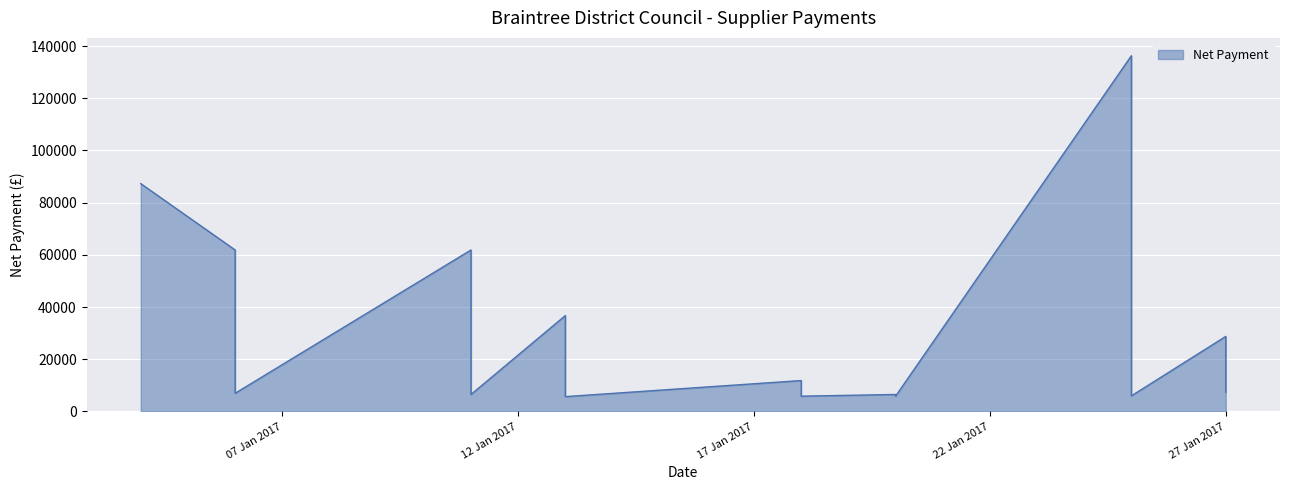

How many data points are less than 9090?

17